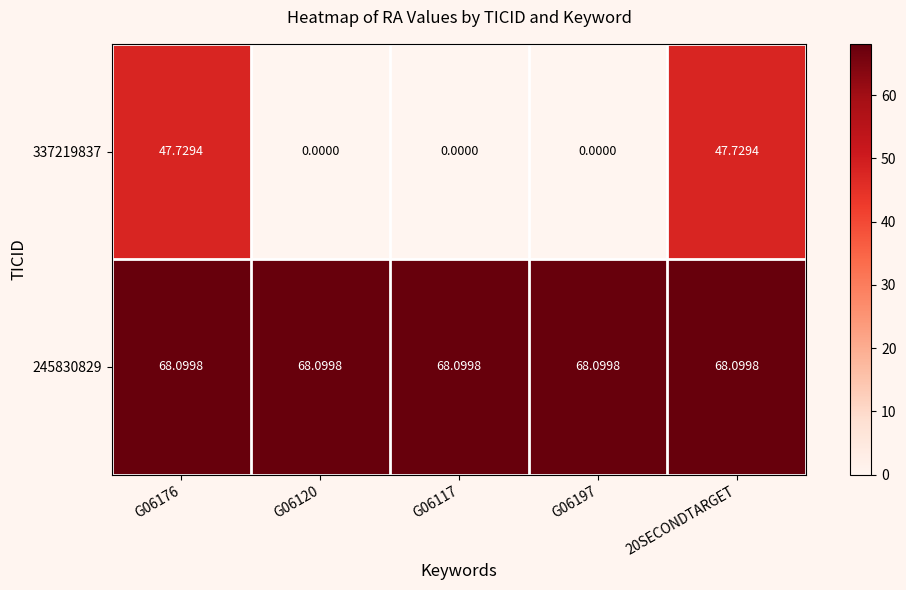

Is the value of 337219837 at G06117 greater than the value of 245830829 at 20SECONDTARGET?

No